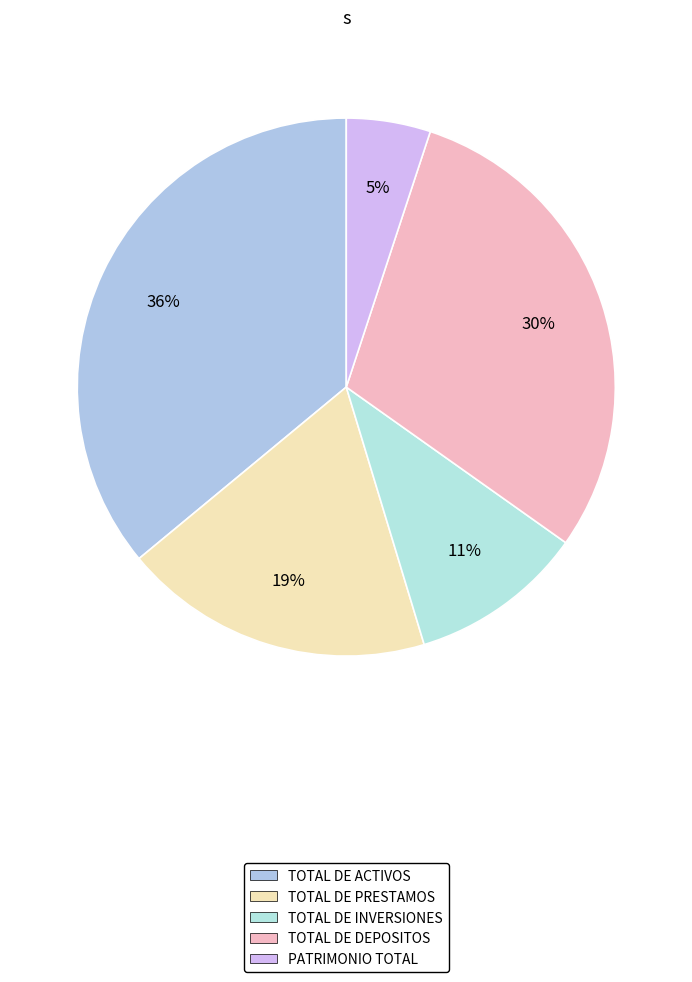

What is the change in value from TOTAL DE PRESTAMOS to PATRIMONIO TOTAL?

-495407.6